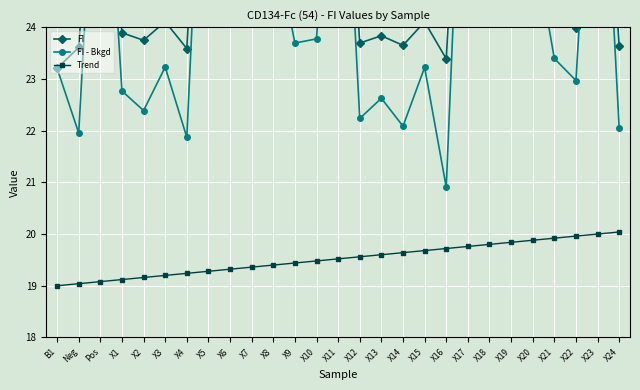

What is the average value of the Trend series?

19.5